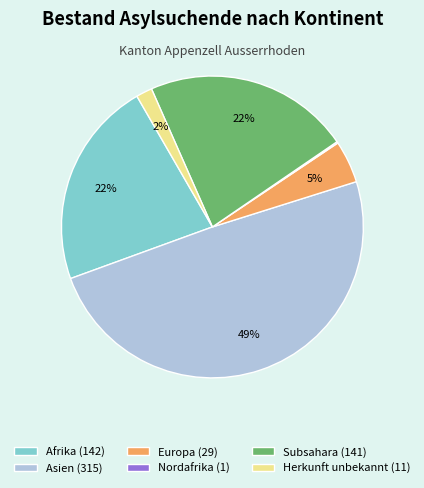

Which has a higher value, Herkunft unbekannt (11) or Europa (29)?

Europa (29)